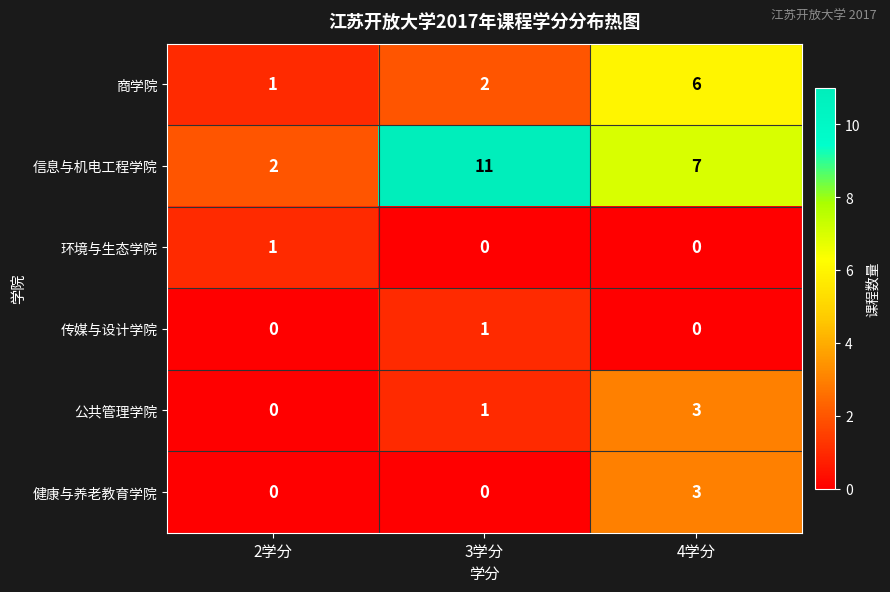

Reading right to left, extract all data points from this chart.

商学院: 4学分=6	3学分=2	2学分=1
信息与机电工程学院: 4学分=7	3学分=11	2学分=2
环境与生态学院: 4学分=0	3学分=0	2学分=1
传媒与设计学院: 4学分=0	3学分=1	2学分=0
公共管理学院: 4学分=3	3学分=1	2学分=0
健康与养老教育学院: 4学分=3	3学分=0	2学分=0